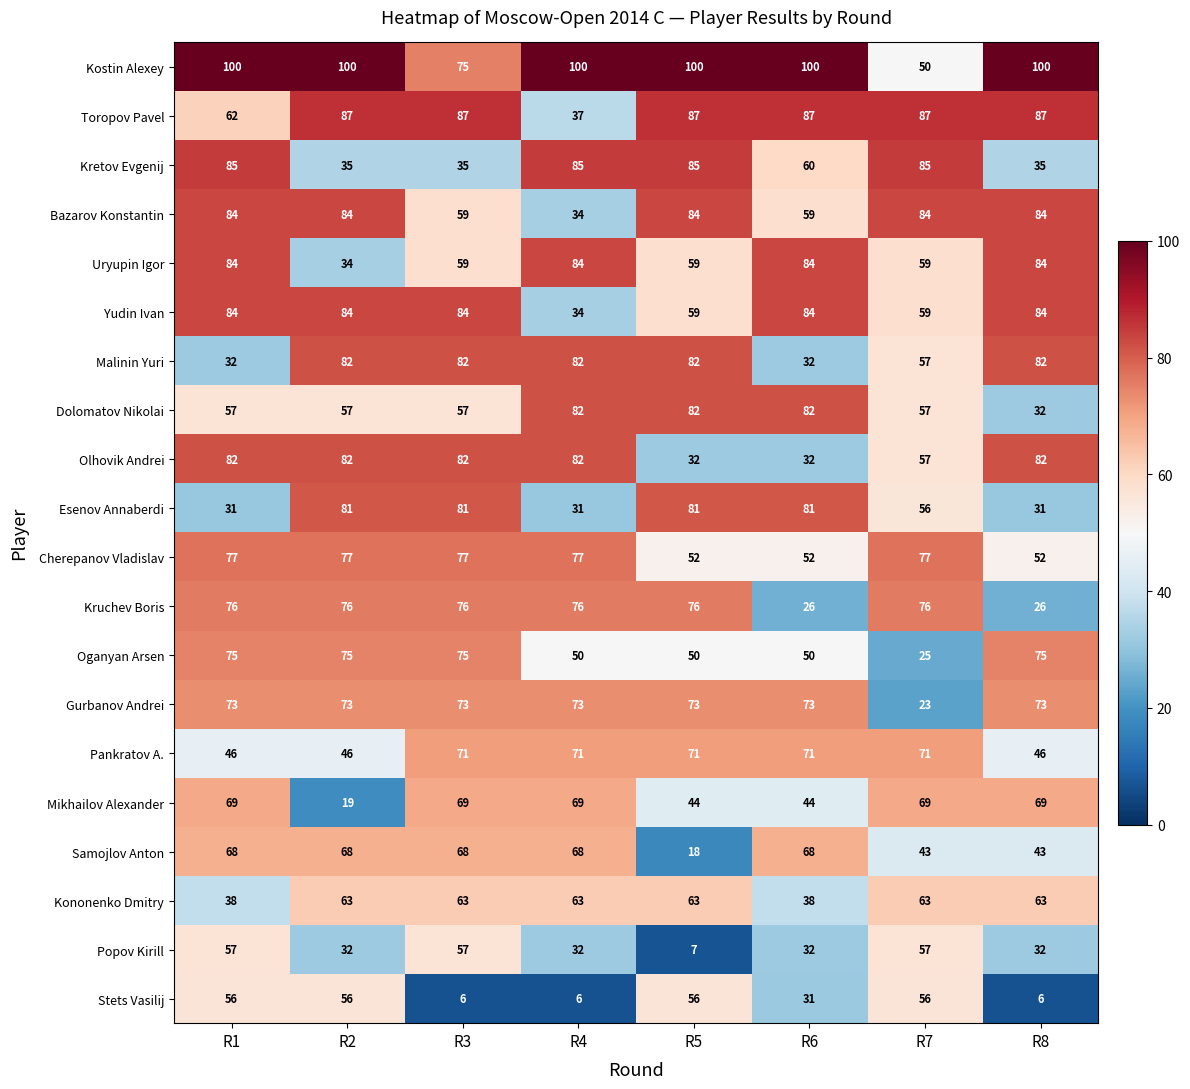

What is the difference between the highest and lowest values at R3?

81